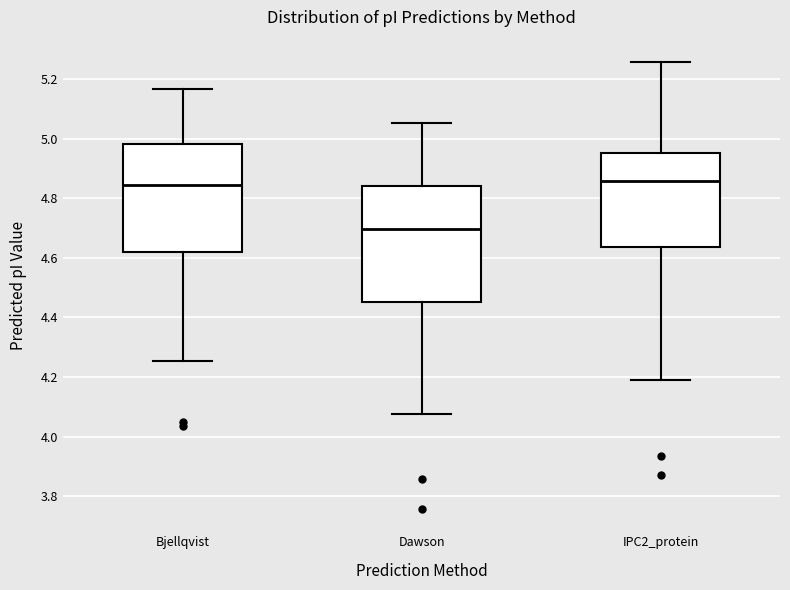

Reading left to right, transcribe this box plot: for each box, give where its median line is, the range the box spans, and where its two whiskers end, as read against the y-axis. The values are not printed on the chart, so give them approximately, as read against the axis.

Bjellqvist: median 4.84, box 4.62 to 4.98, whiskers 4.26 to 5.16
Dawson: median 4.70, box 4.46 to 4.84, whiskers 4.08 to 5.06
IPC2_protein: median 4.86, box 4.64 to 4.96, whiskers 4.20 to 5.26